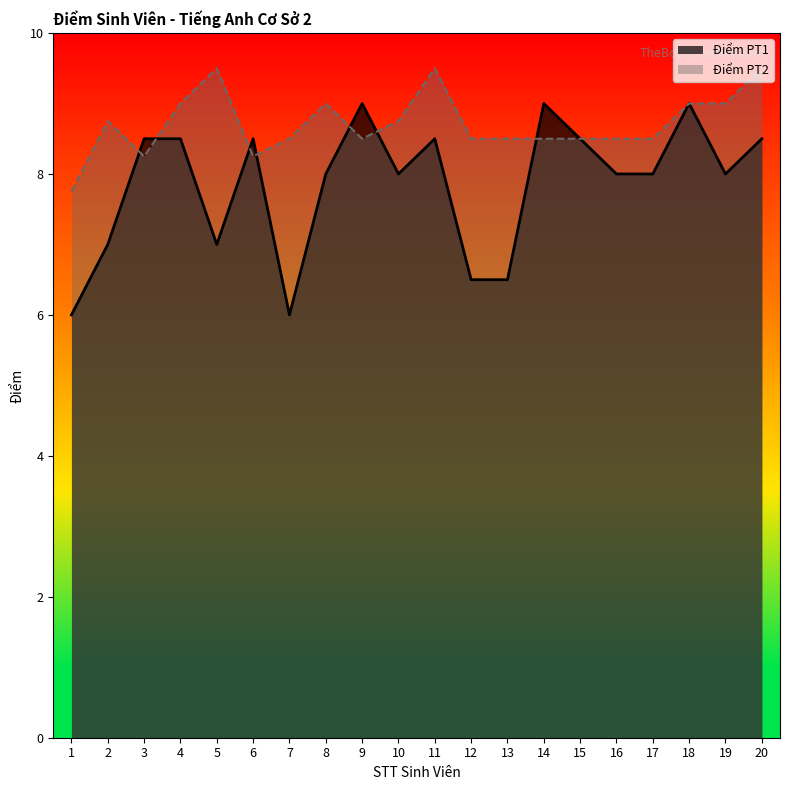

List the series in order of their overall mean, lowest first.

Điểm PT1, Điểm PT2